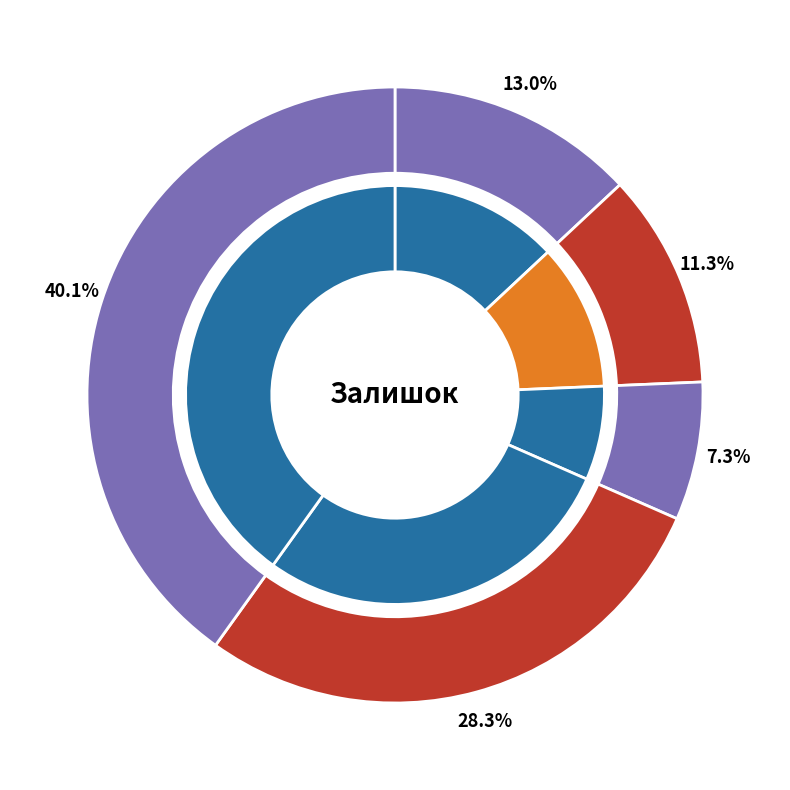

To the nearest percent, what is the difference between the AGT Pruva PRK223 - Алеста and AGT Pruva PRK226 - Паталія slice percentages?

6%